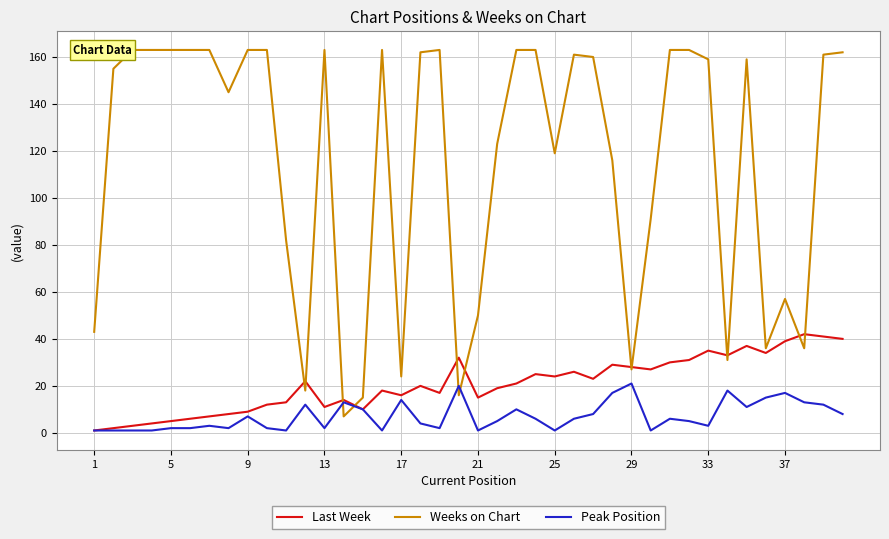

True or false: Weeks on Chart and Peak Position cross at least once.

True